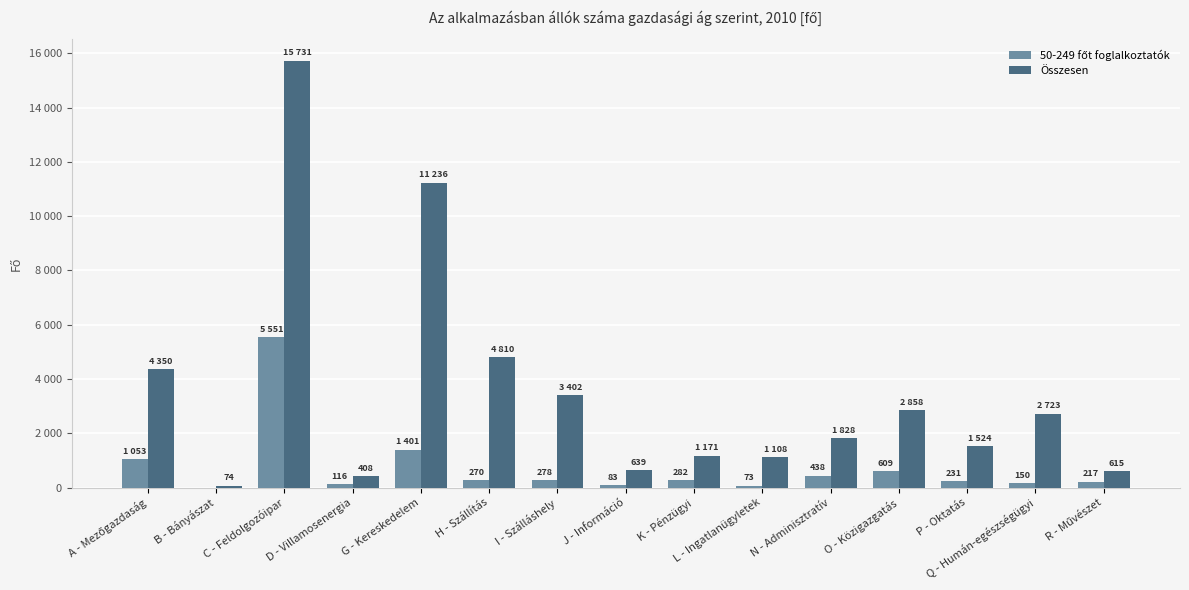

Are the bars horizontal?

No